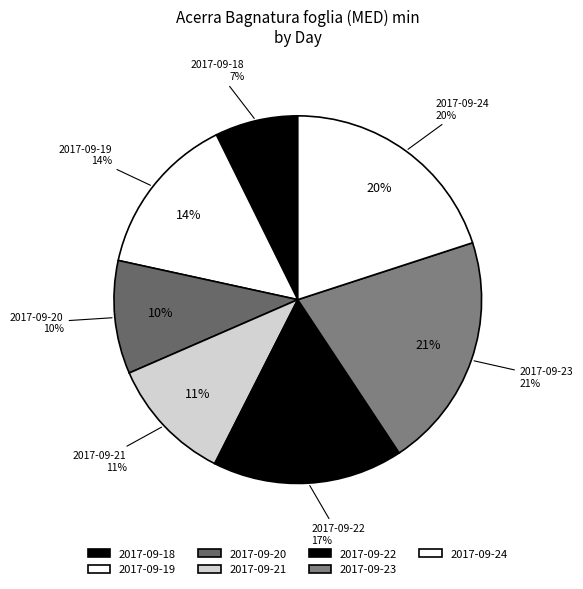

How many segments does this pie chart have?

7